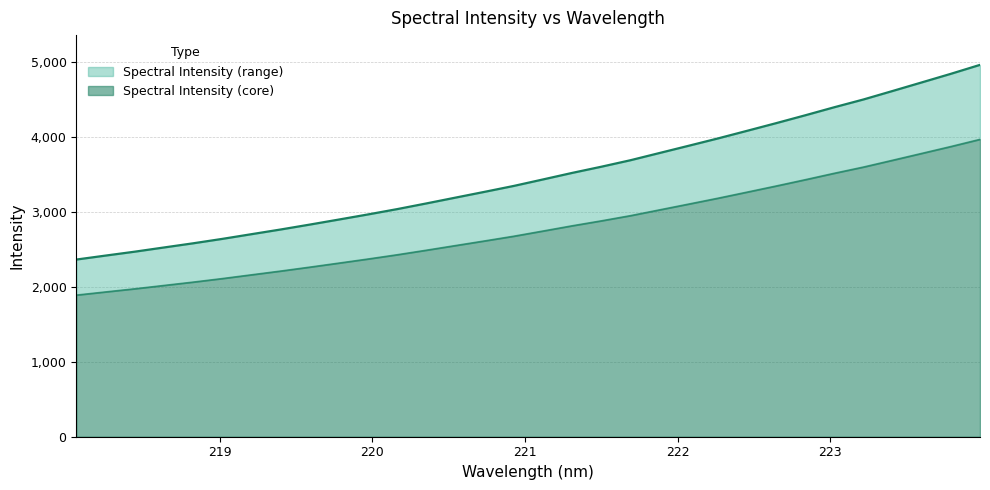

What position from the left is 218.2508?

2